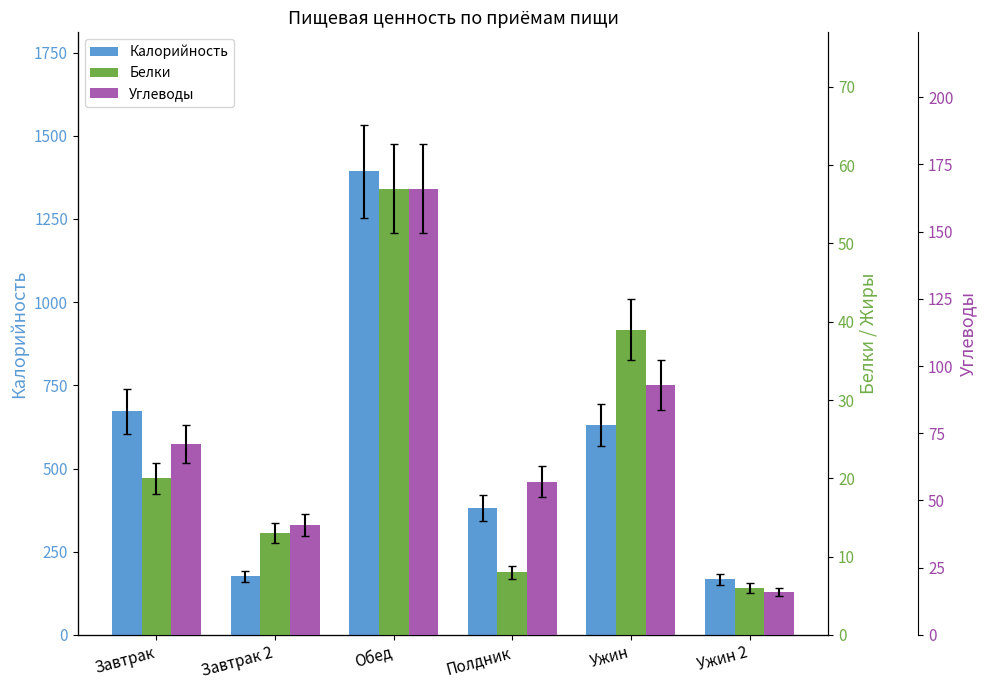

What is the sum of the Углеводы values at Ужин 2 and Ужин?

109